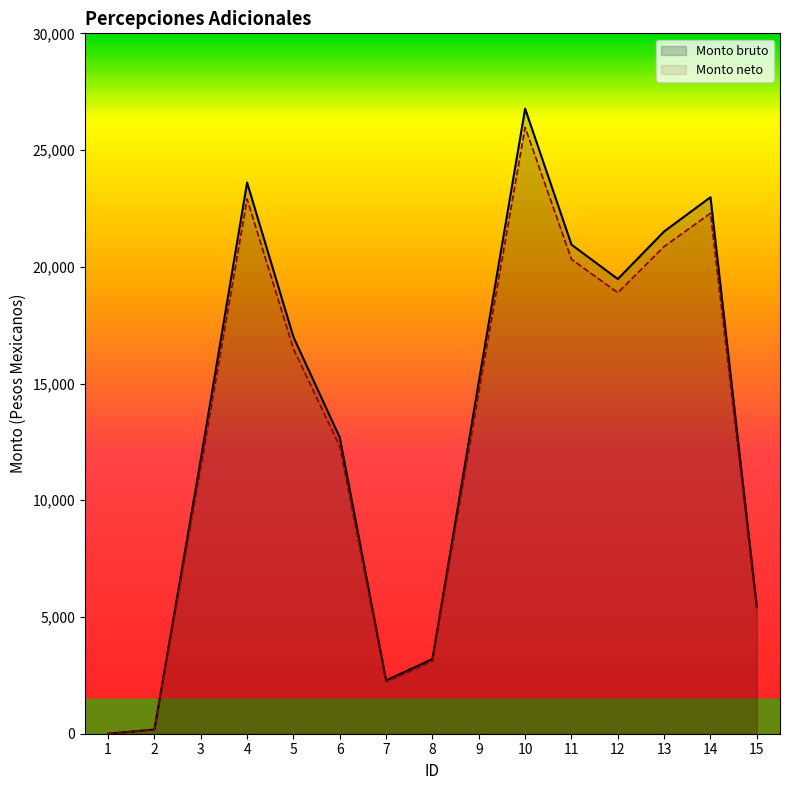

True or false: Monto bruto and Monto neto intersect in this chart.

False